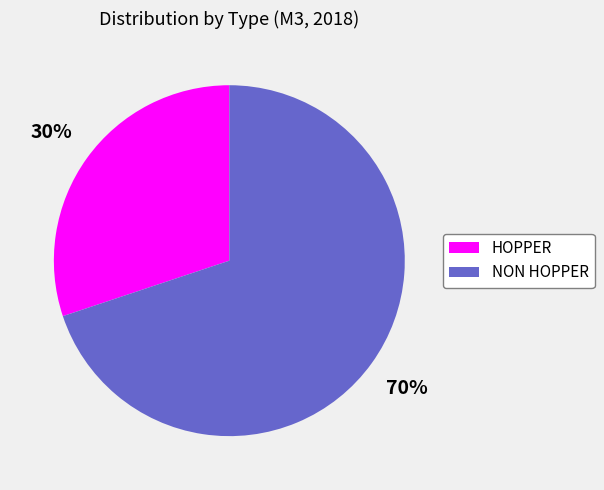

What percentage is the HOPPER slice, to the nearest percent?

30%